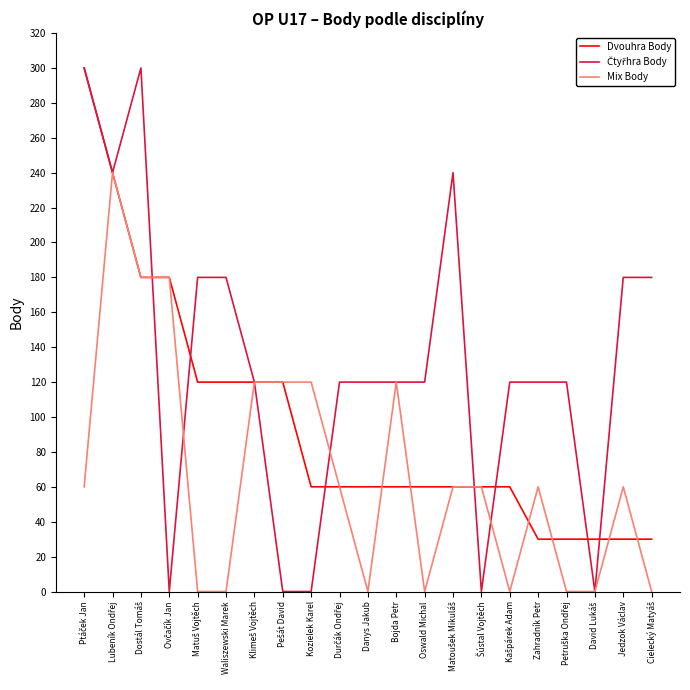

What is the approximate value of Dvouhra Body at Zahradník Petr?

30